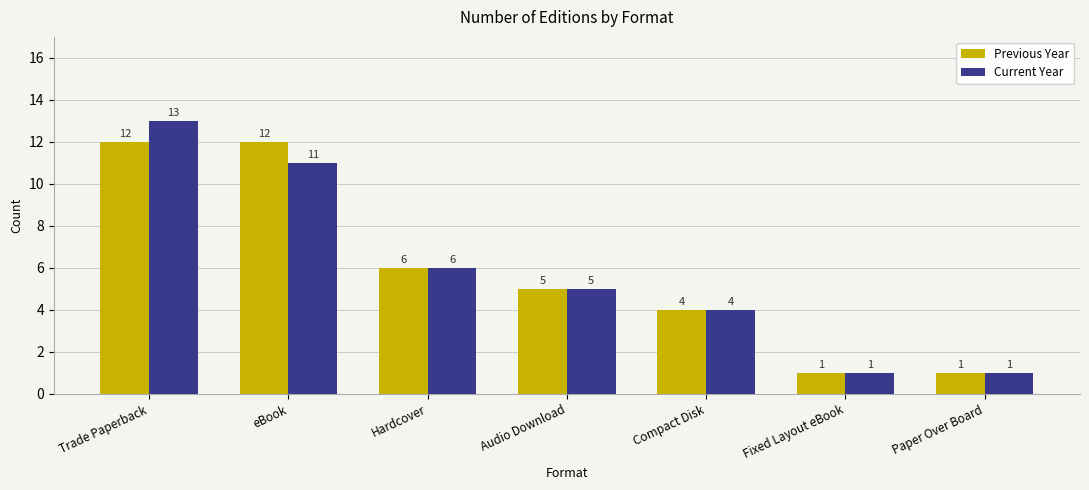

Count the number of data series in this chart.

2